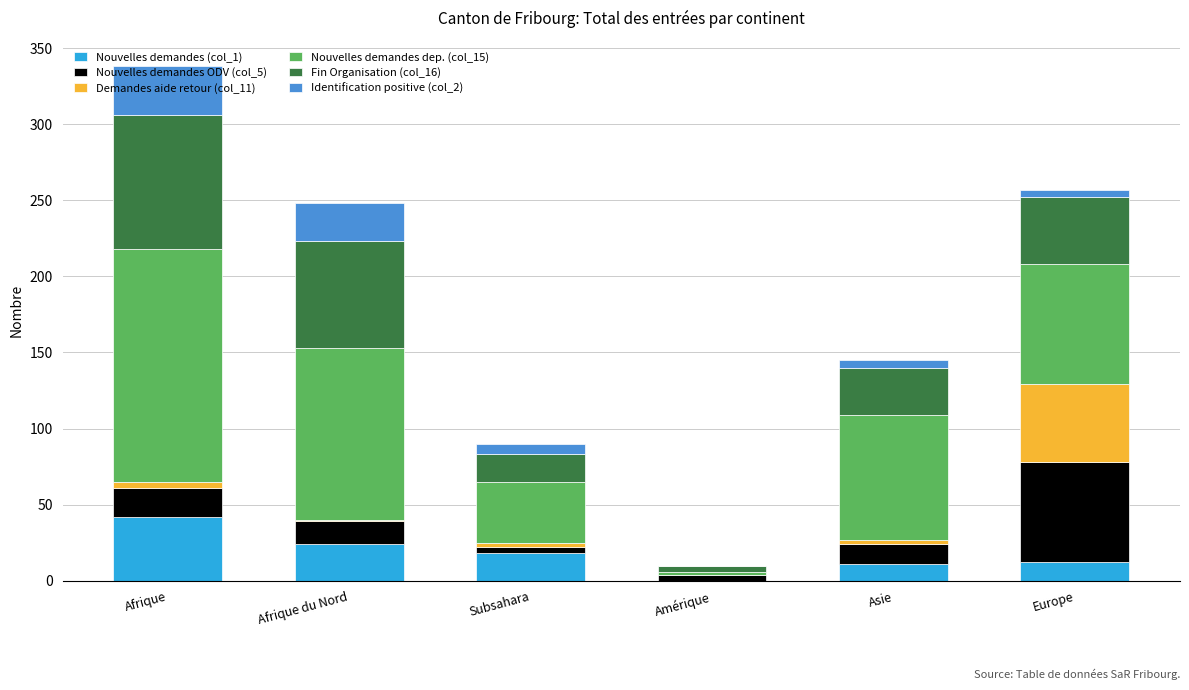

What is the total value across all series at Asie?

145